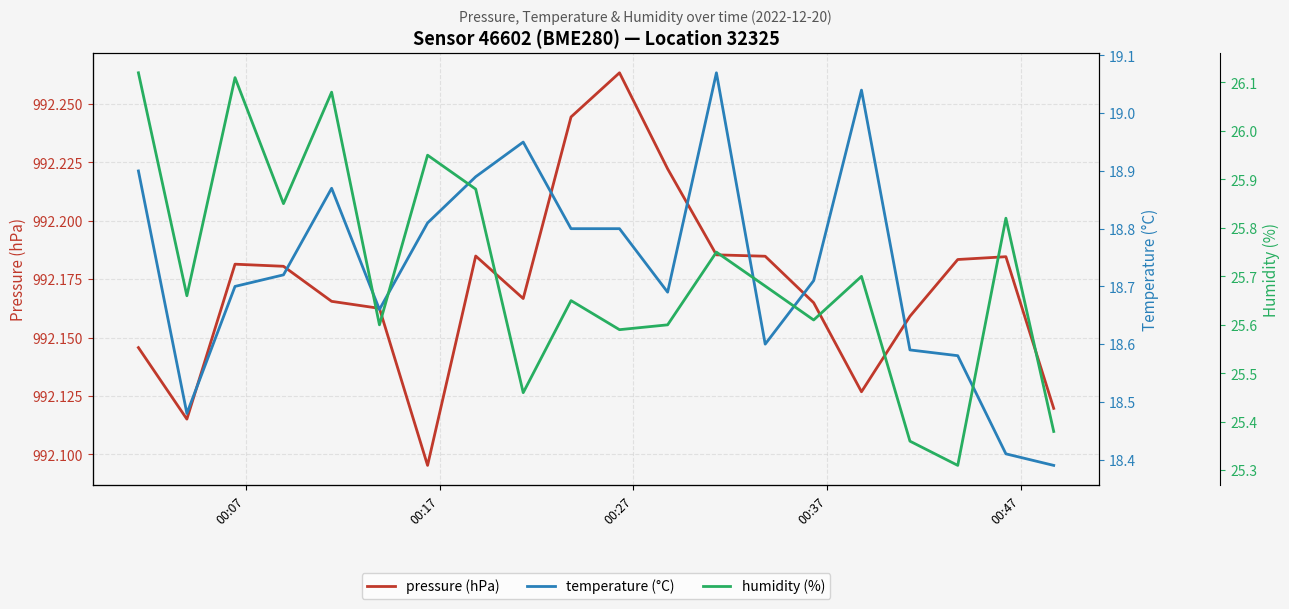

Reading left to right, what are all the values shown in this chart?

pressure (hPa): 992.1	992.1	992.2	992.2	992.2	992.2	992.1	992.2	992.2	992.2	992.3	992.2	992.2	992.2	992.2	992.1	992.2	992.2	992.2	992.1
temperature (°C): 18.9	18.5	18.7	18.7	18.9	18.7	18.8	18.9	18.9	18.8	18.8	18.7	19.1	18.6	18.7	19.0	18.6	18.6	18.4	18.4
humidity (%): 26.1	25.7	26.1	25.9	26.1	25.6	25.9	25.9	25.5	25.6	25.6	25.6	25.8	25.7	25.6	25.7	25.4	25.3	25.8	25.4